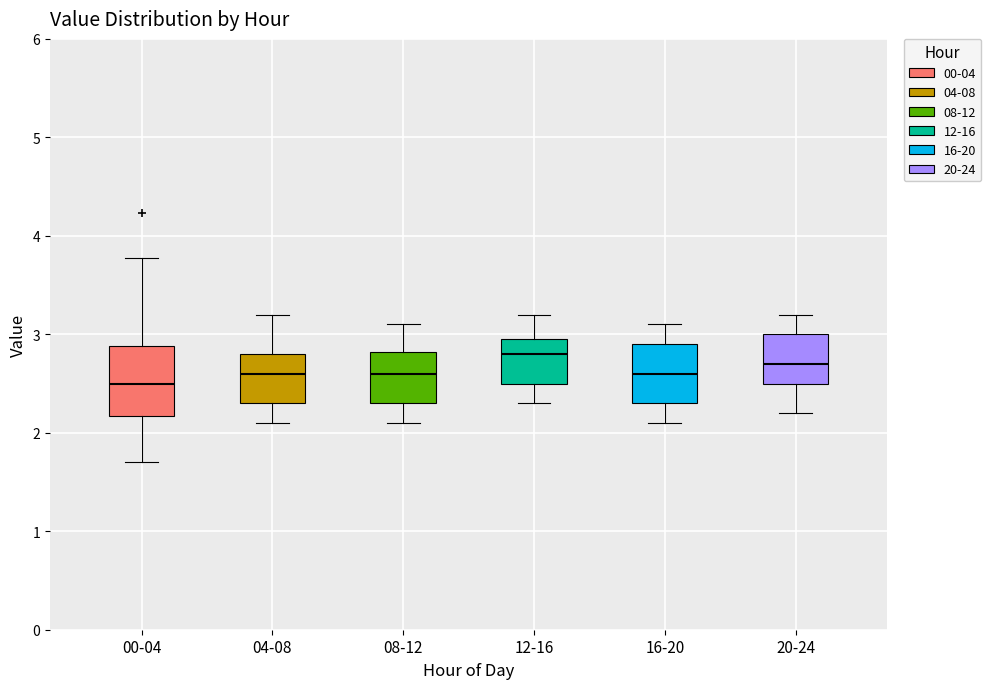

Reading left to right, transcribe this box plot: for each box, give where its median line is, the range the box spans, and where its two whiskers end, as read against the y-axis. The values are not printed on the chart, so give them approximately, as read against the axis.

00-04: median 2.5, box 2.2 to 2.9, whiskers 1.7 to 3.8
04-08: median 2.6, box 2.3 to 2.8, whiskers 2.1 to 3.2
08-12: median 2.6, box 2.3 to 2.8, whiskers 2.1 to 3.1
12-16: median 2.8, box 2.5 to 3.0, whiskers 2.3 to 3.2
16-20: median 2.6, box 2.3 to 2.9, whiskers 2.1 to 3.1
20-24: median 2.7, box 2.5 to 3.0, whiskers 2.2 to 3.2